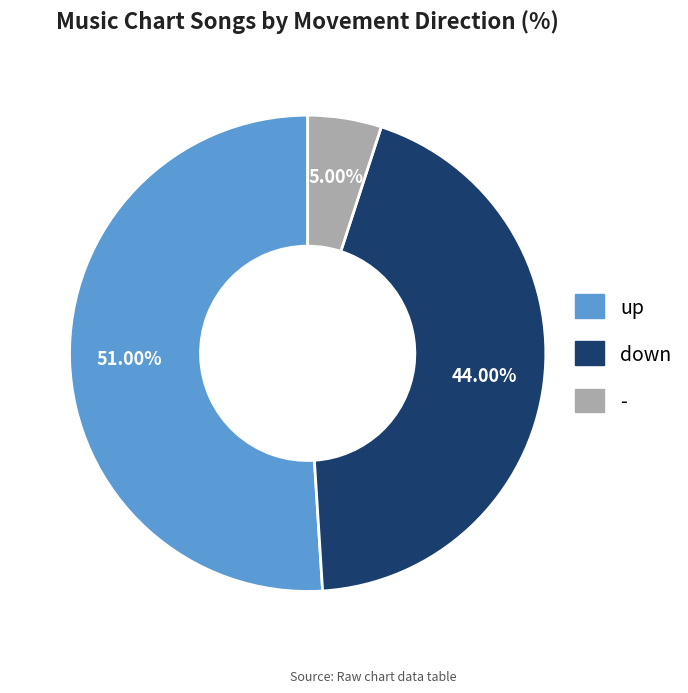

How much of the chart is everything except up?

49.0%